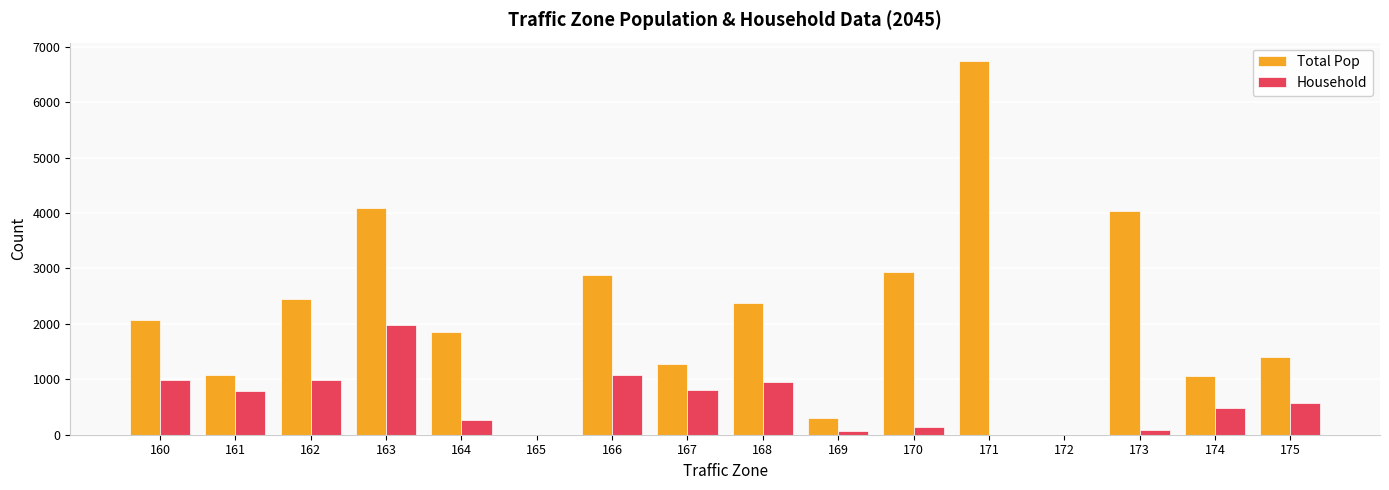

Is the value of Total Pop at 167 greater than the value of Household at 160?

Yes